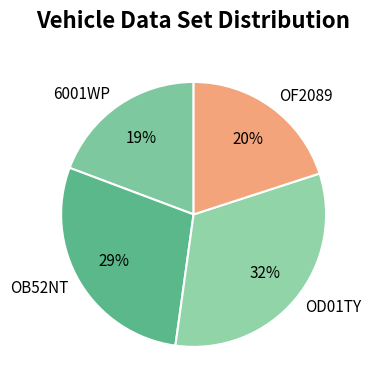

Combined, do OF2089 and OD01TY account for over 50%?

Yes